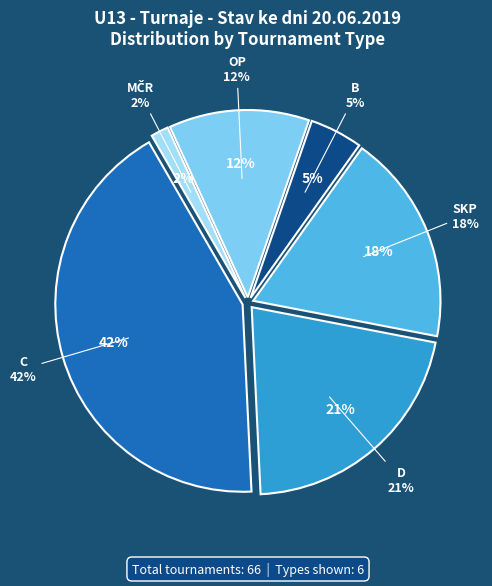

How many slices are in this pie chart?

6